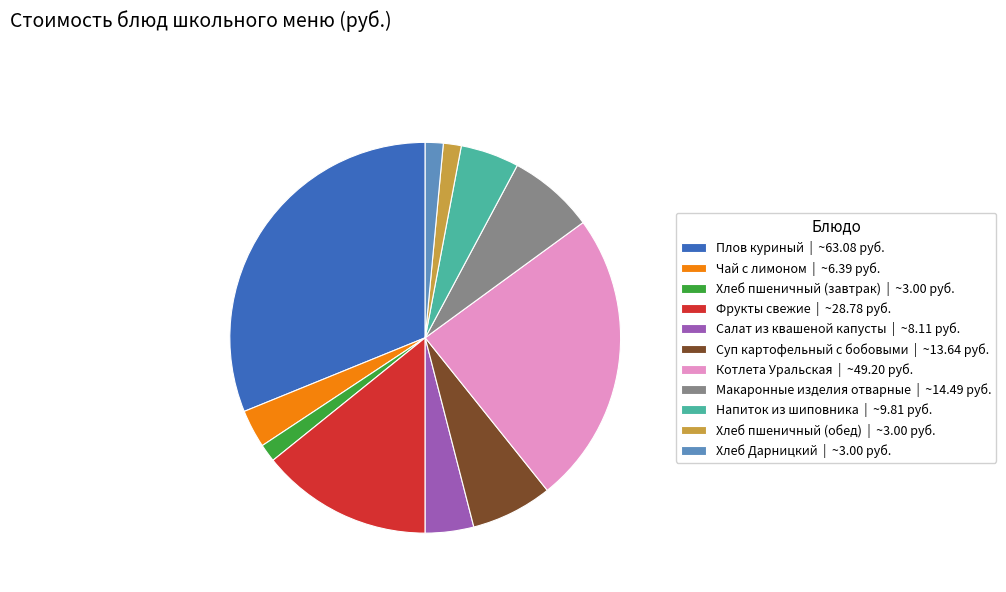

Approximately how many times larger is the value at Хлеб Дарницкий compared to Хлеб пшеничный (обед)?

1.0